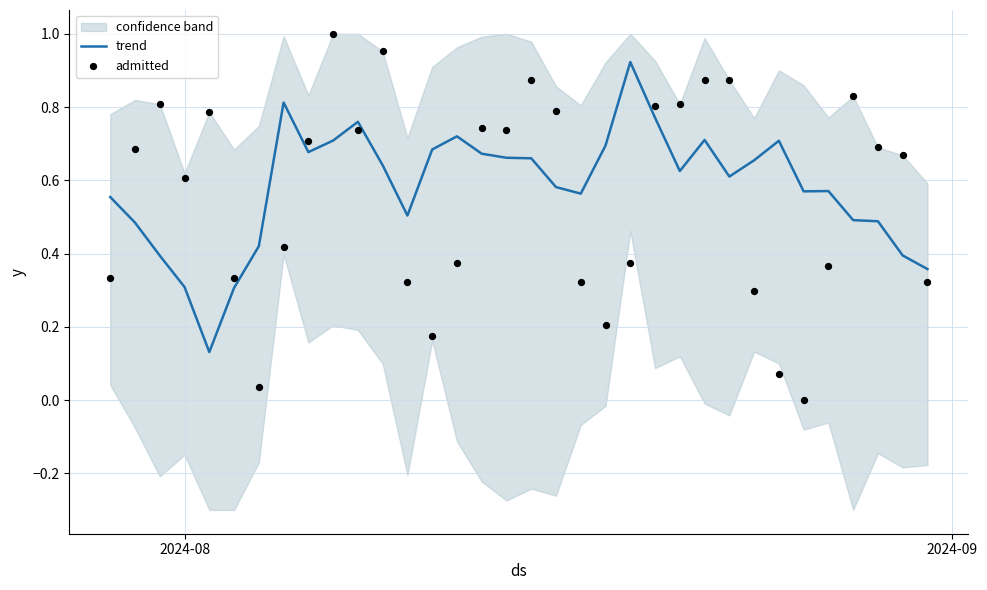

Which series has the largest total across all categories?

trend